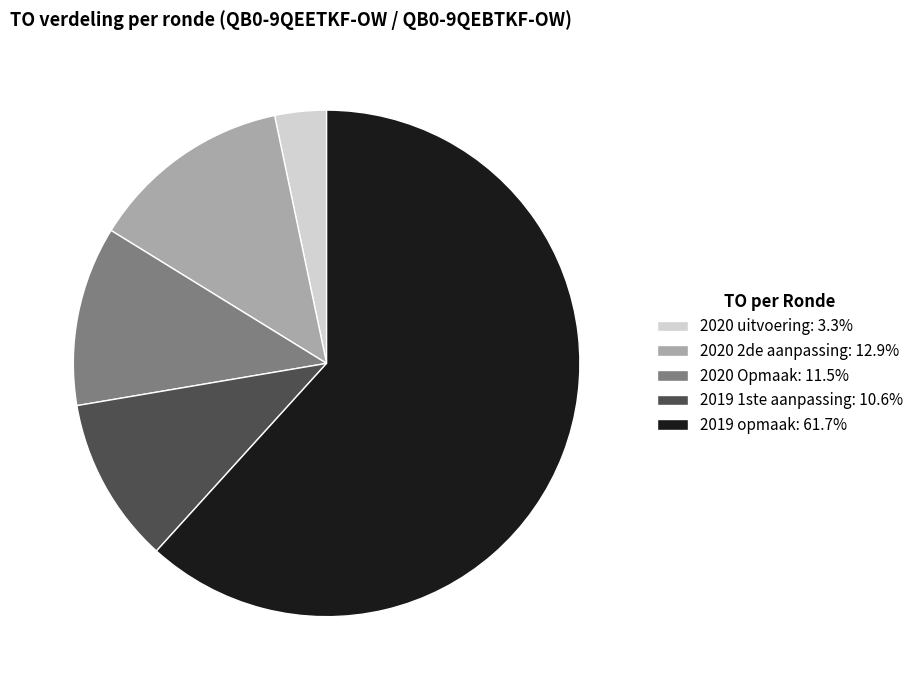

Is the sum of 2020 Opmaak and 2020 2de aanpassing greater than half?

No